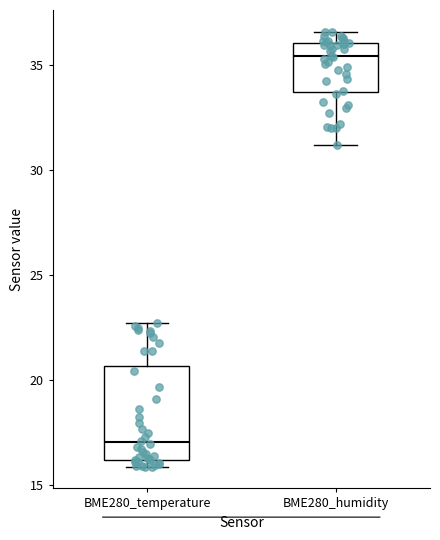

Where does the median line of the box for BME280_temperature sit on the y-axis? The values are not printed on the chart, so give them approximately, as read against the axis.

17.0